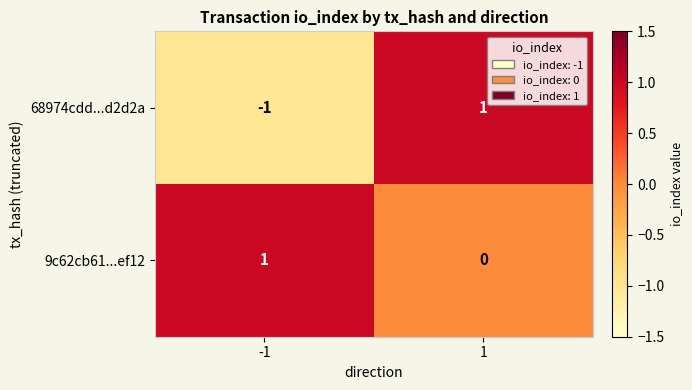

At -1, list the series in order from smallest to largest.

68974cdd...d2d2a, 9c62cb61...ef12